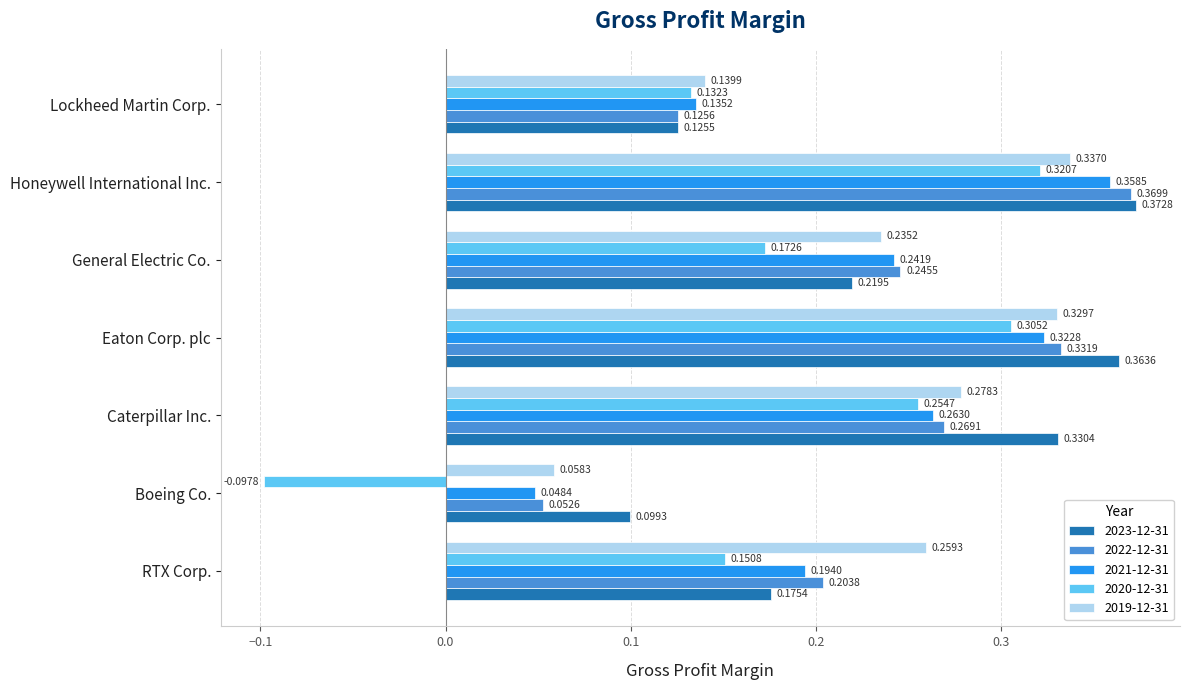

Rank the series at Caterpillar Inc. from lowest to highest value.

2020-12-31, 2021-12-31, 2022-12-31, 2019-12-31, 2023-12-31